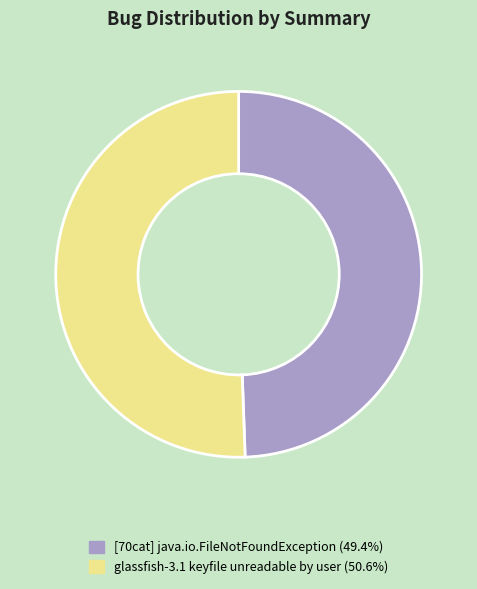

What is the smallest slice in the pie chart?

[70cat] java.io.FileNotFoundException